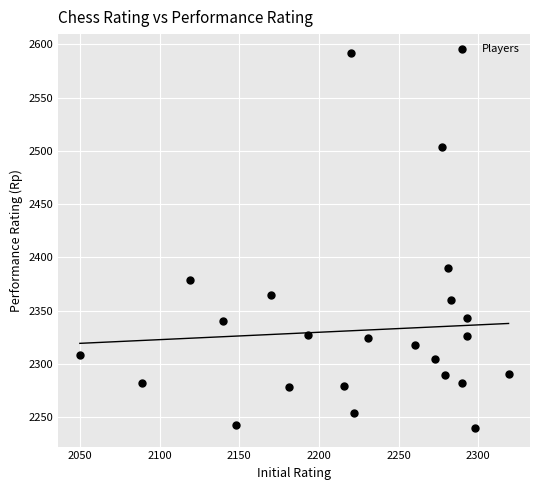

What Y value in the scatter plot is closest to 2416?

2390